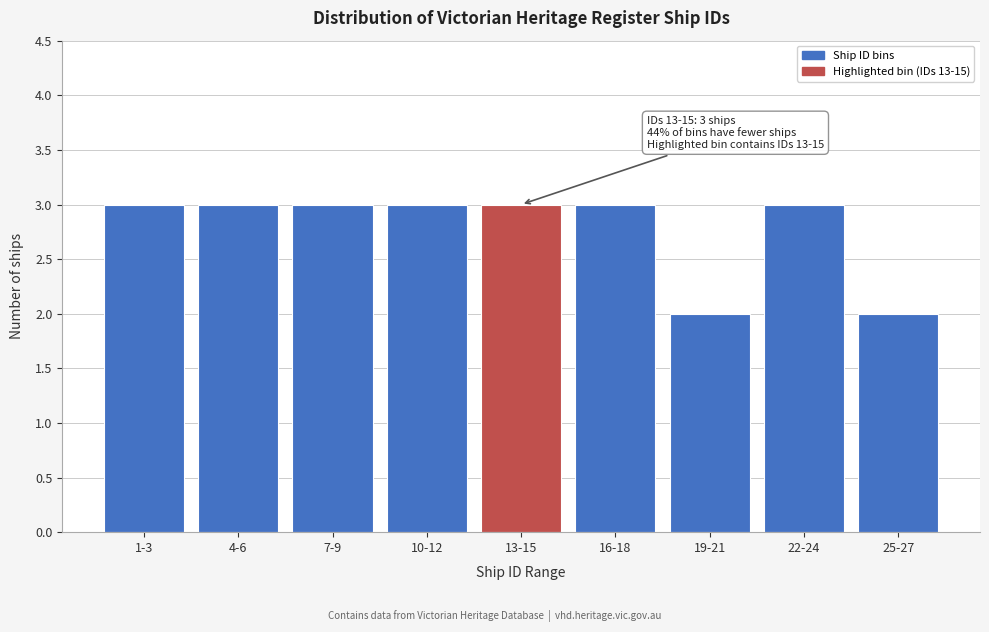

Reading left to right, extract all data points from this chart.

3	3	3	3	3	3	2	3	2